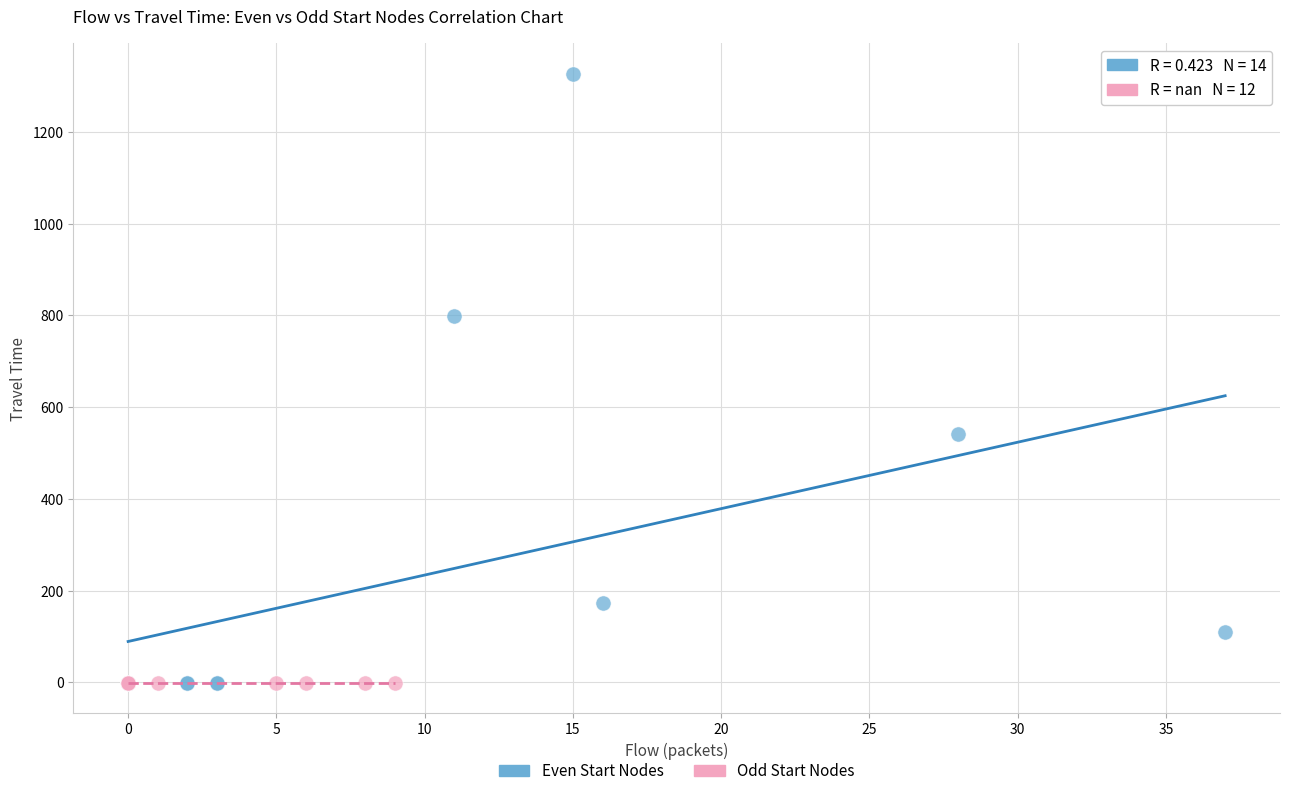

Which series reaches the maximum Y coordinate?

Even Start Nodes